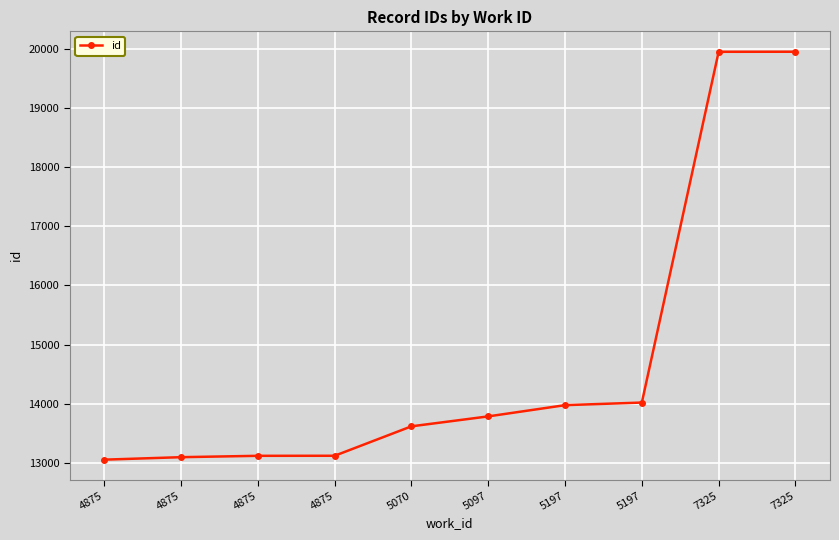

List the labels in order of value, largest first.

7325, 7325, 5197, 5197, 5097, 5070, 4875, 4875, 4875, 4875